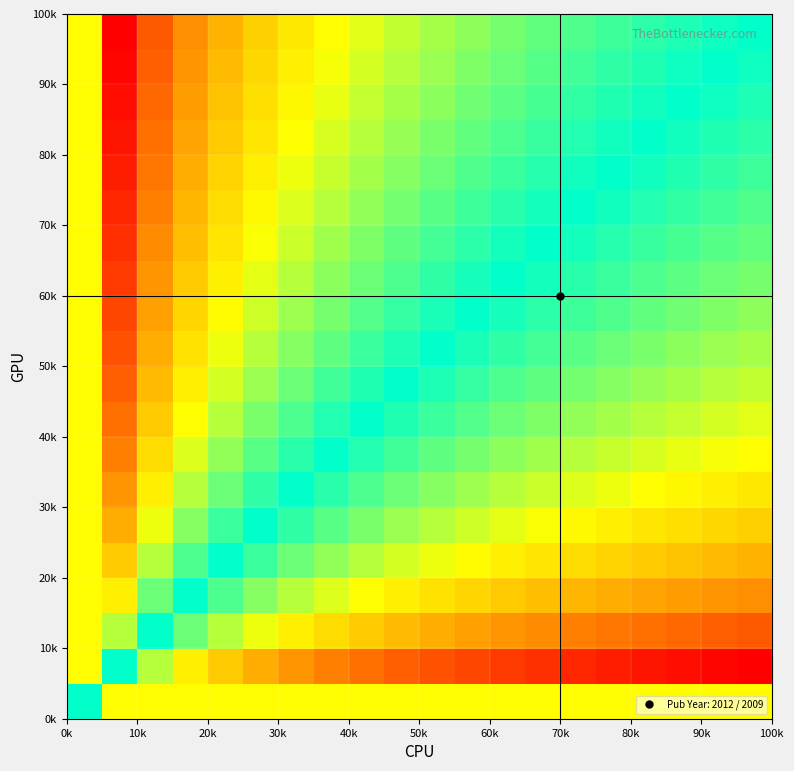

Count the number of data series in this chart.

20